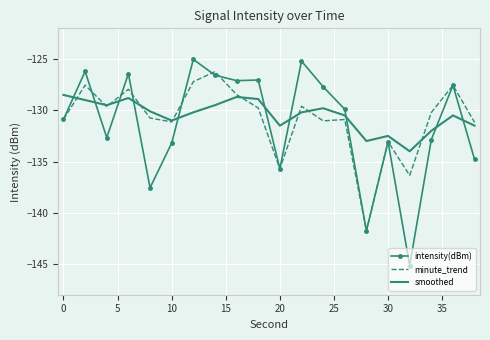

How many times do intensity(dBm) and smoothed cross each other?

10